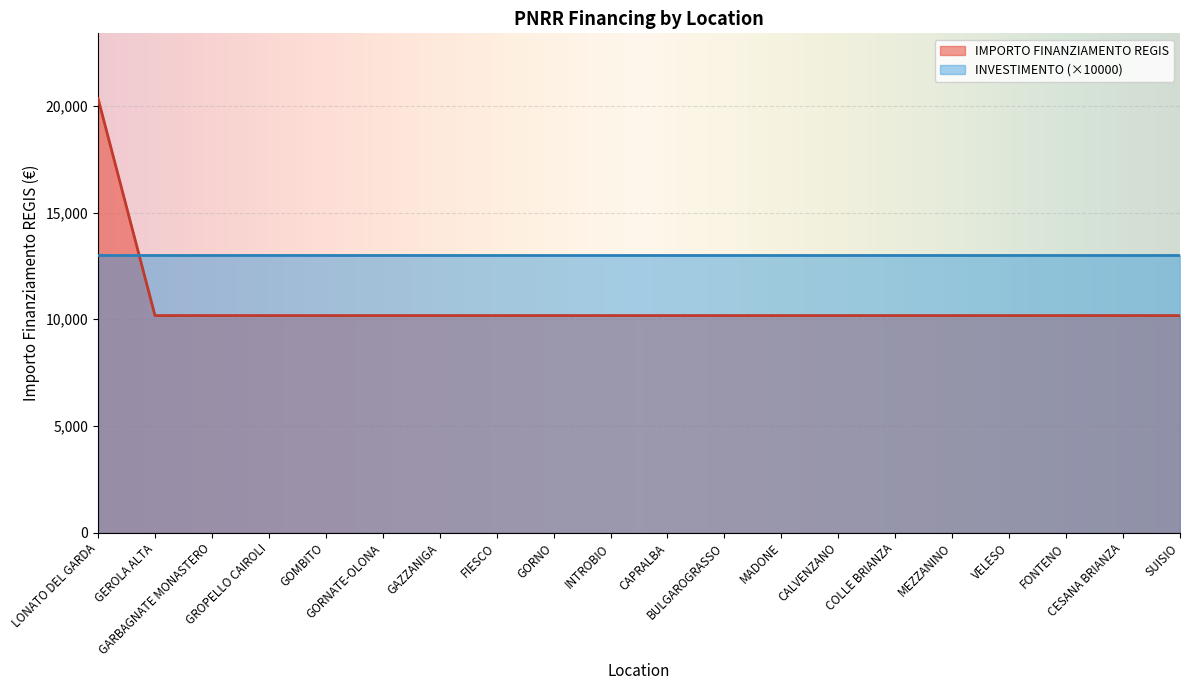

What is the ratio of the value at GORNATE-OLONA to the value at BULGAROGRASSO?

1.0